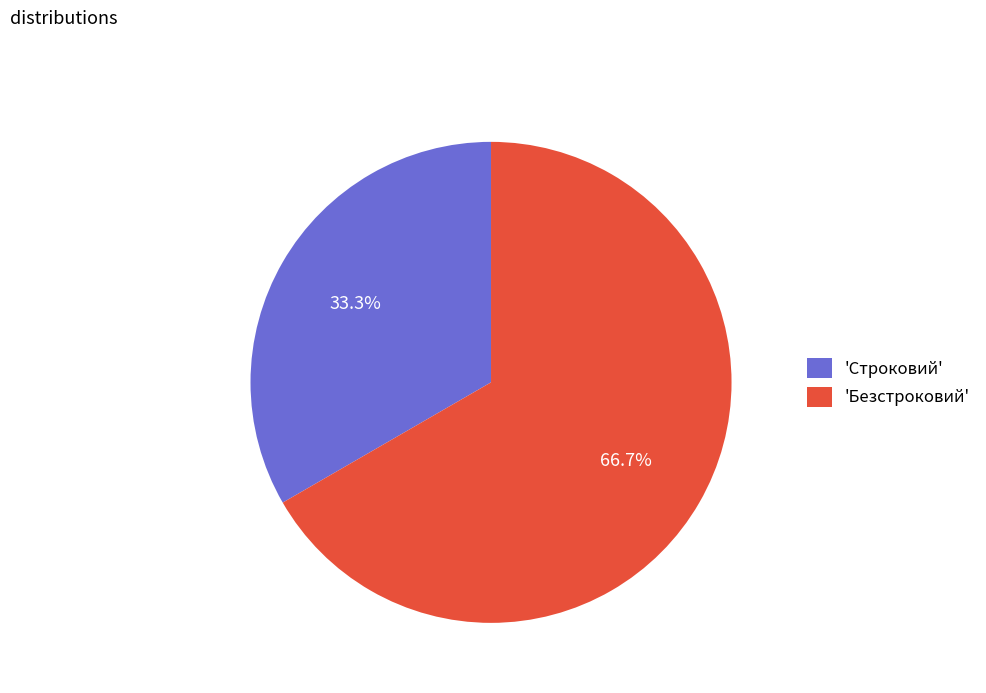

Rank the categories by value from lowest to highest.

'Строковий', 'Безстроковий'